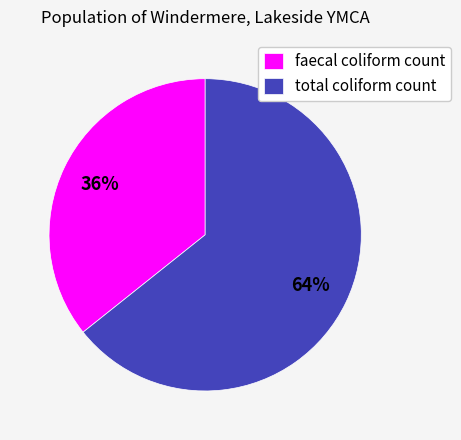

To the nearest percent, what portion does total coliform count represent?

64%